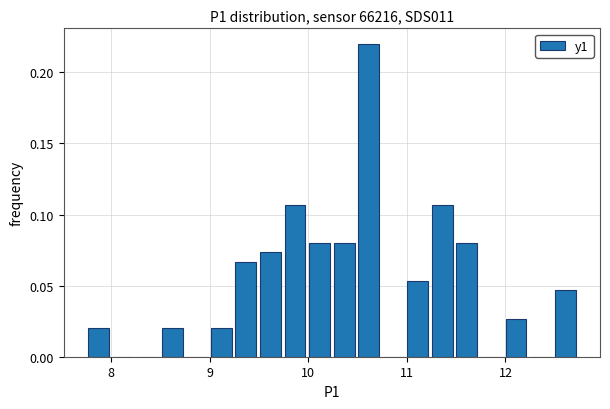

Read against the x-axis, roughly where is the centre of the tallest bar?

10.6